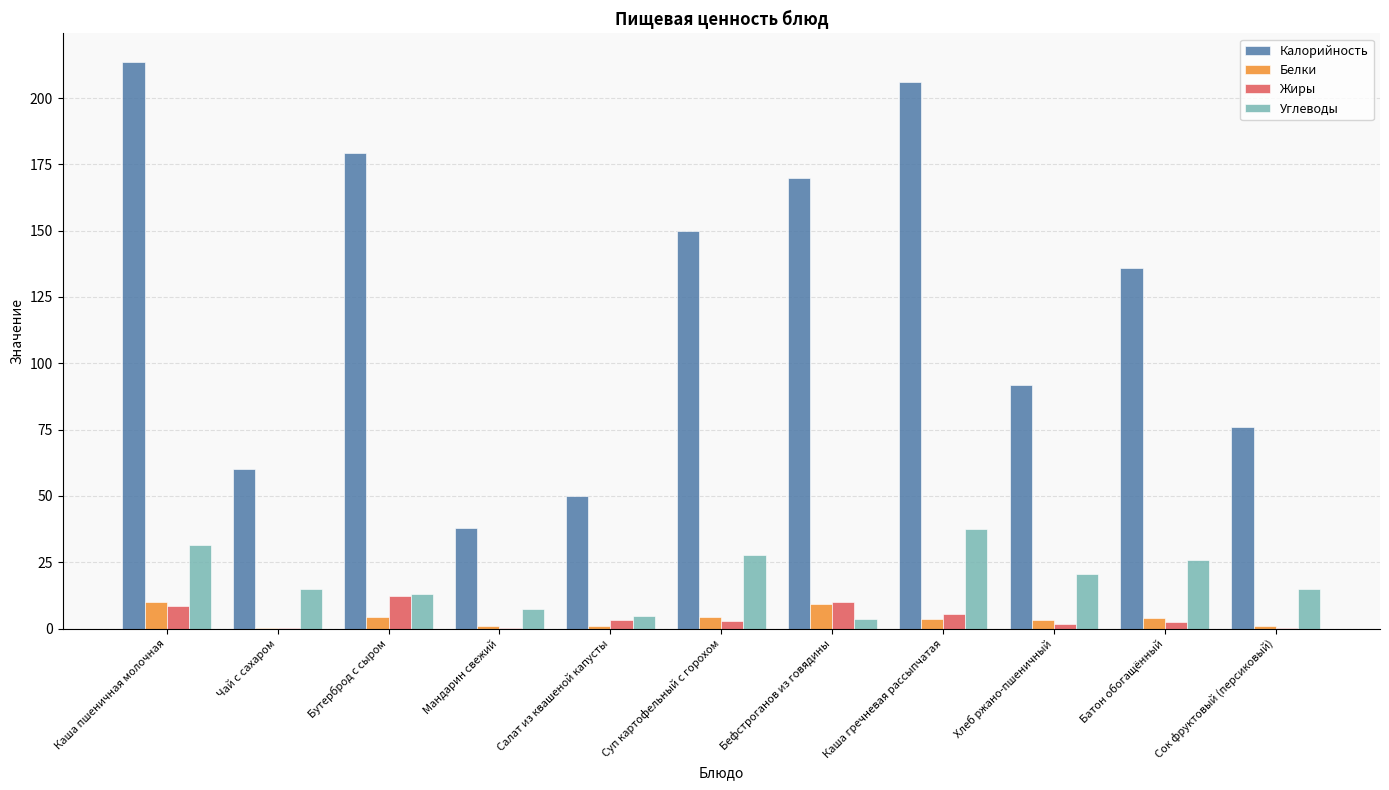

Between Бутерброд с сыром and Суп картофельный с горохом, which series saw the biggest shift?

Калорийность